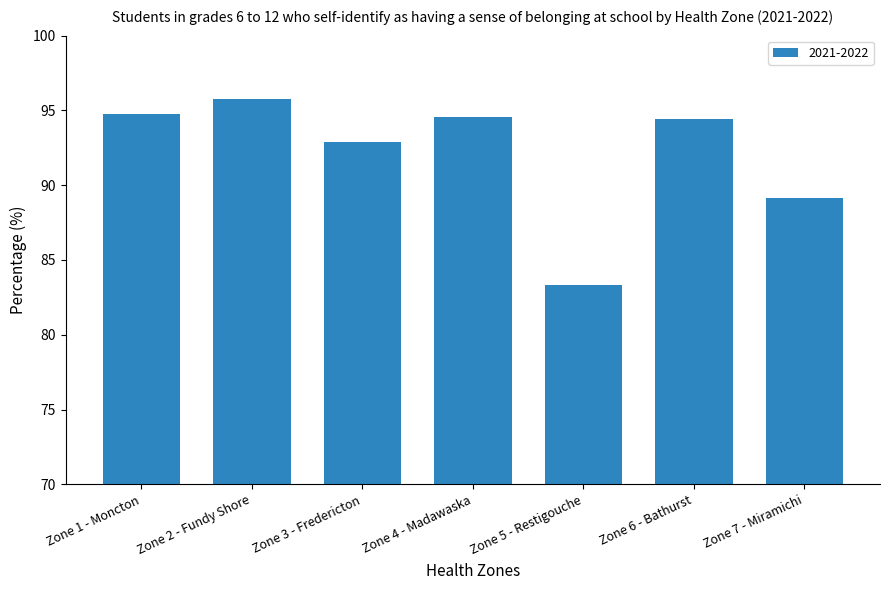

What is the sum of the values at Zone 2 - Fundy Shore and Zone 4 - Madawaska?

190.4